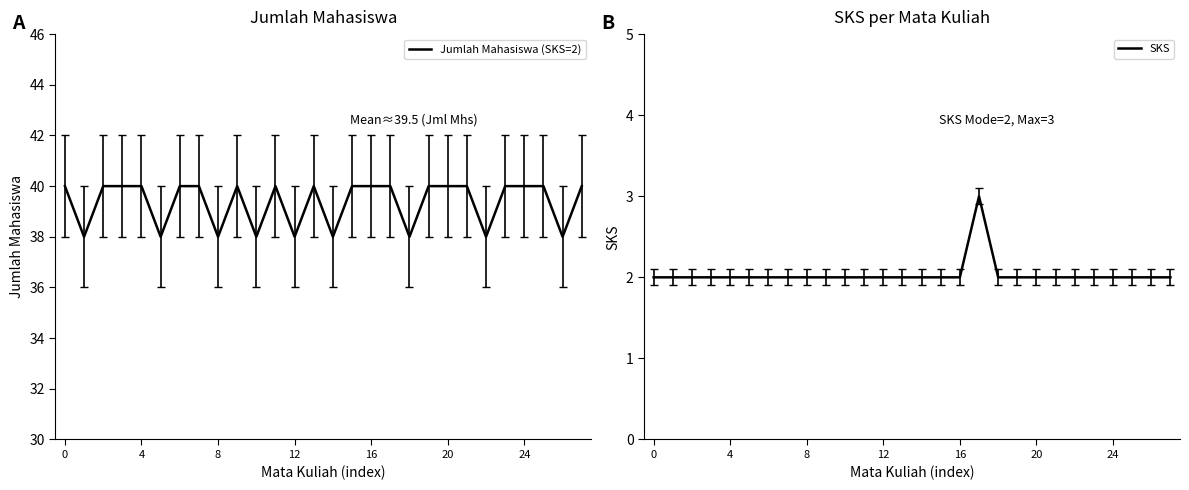

Rank the series at 16 from lowest to highest value.

SKS, Jumlah Mahasiswa (SKS=2)